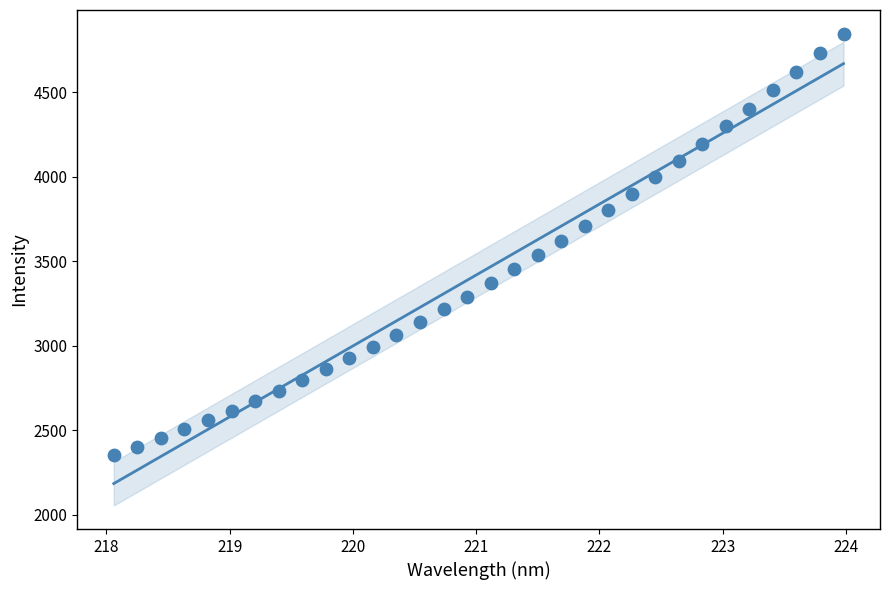

What is the range of Y values (max minus min)?

2497.2